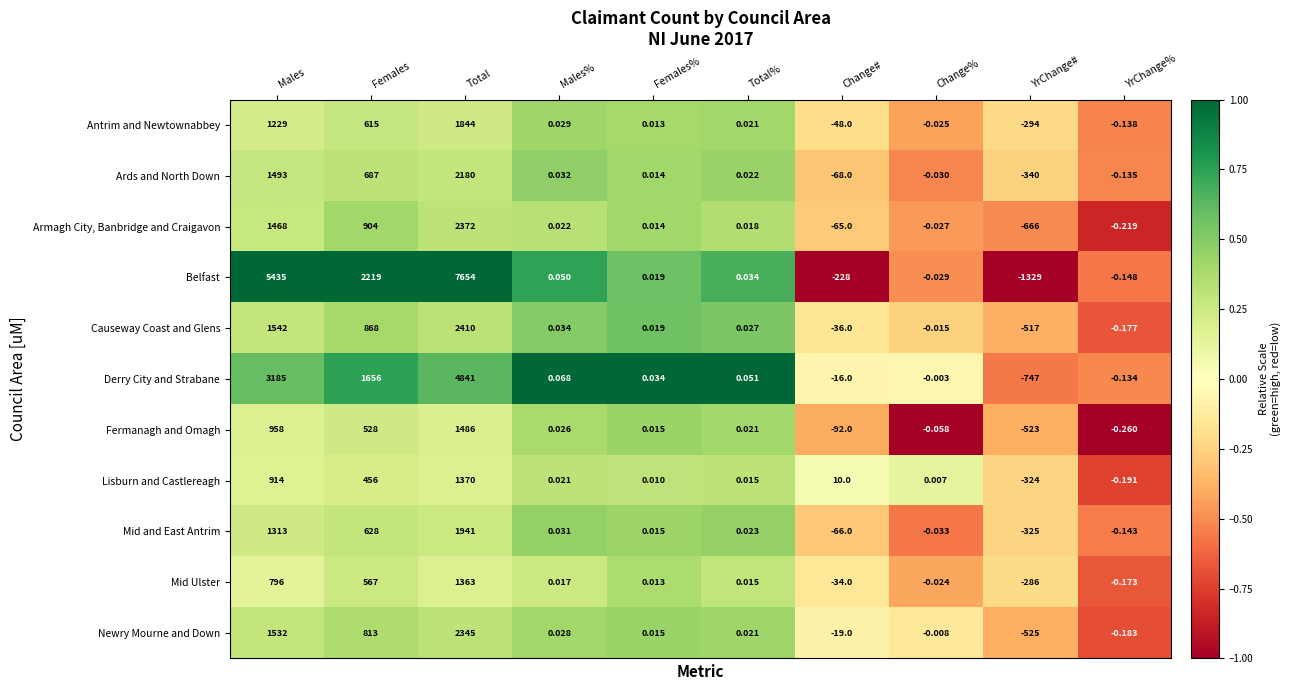

How many categories are shown in the chart?

10